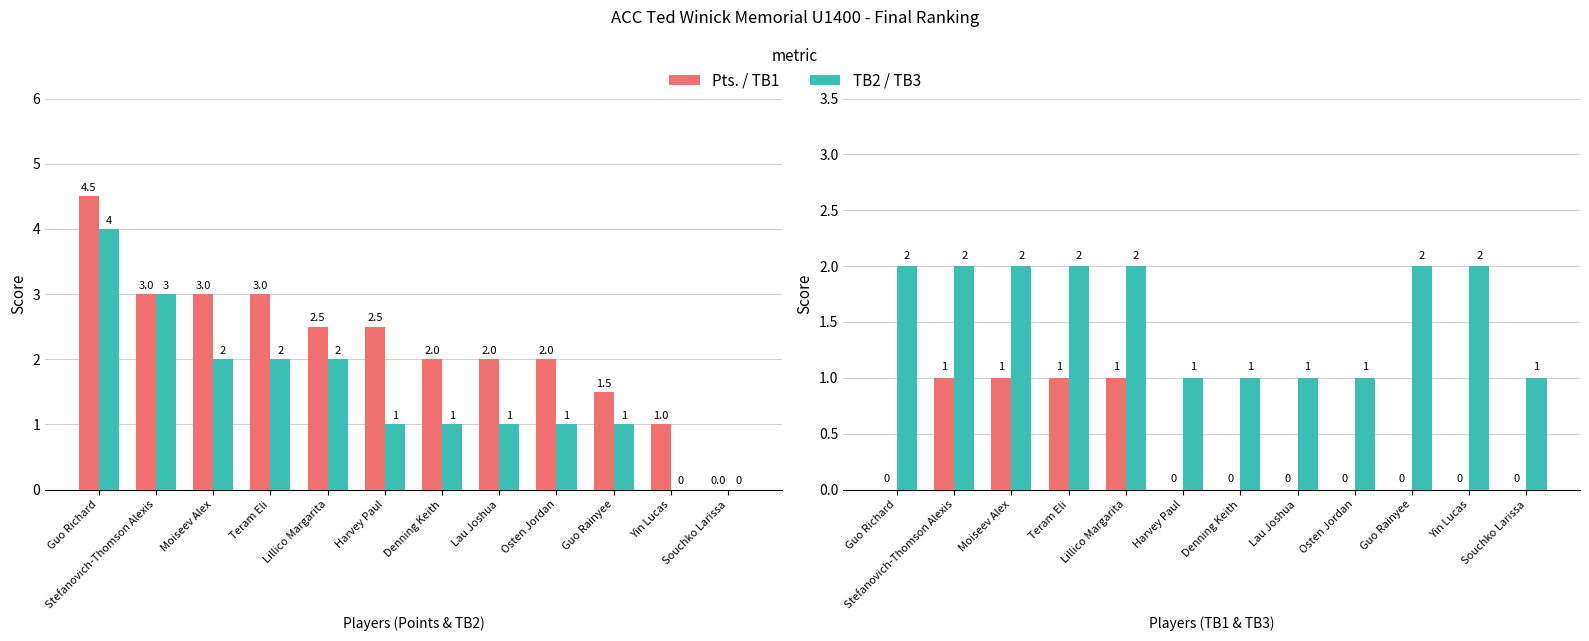

Which has a higher value, Lau Joshua or Denning Keith?

Lau Joshua